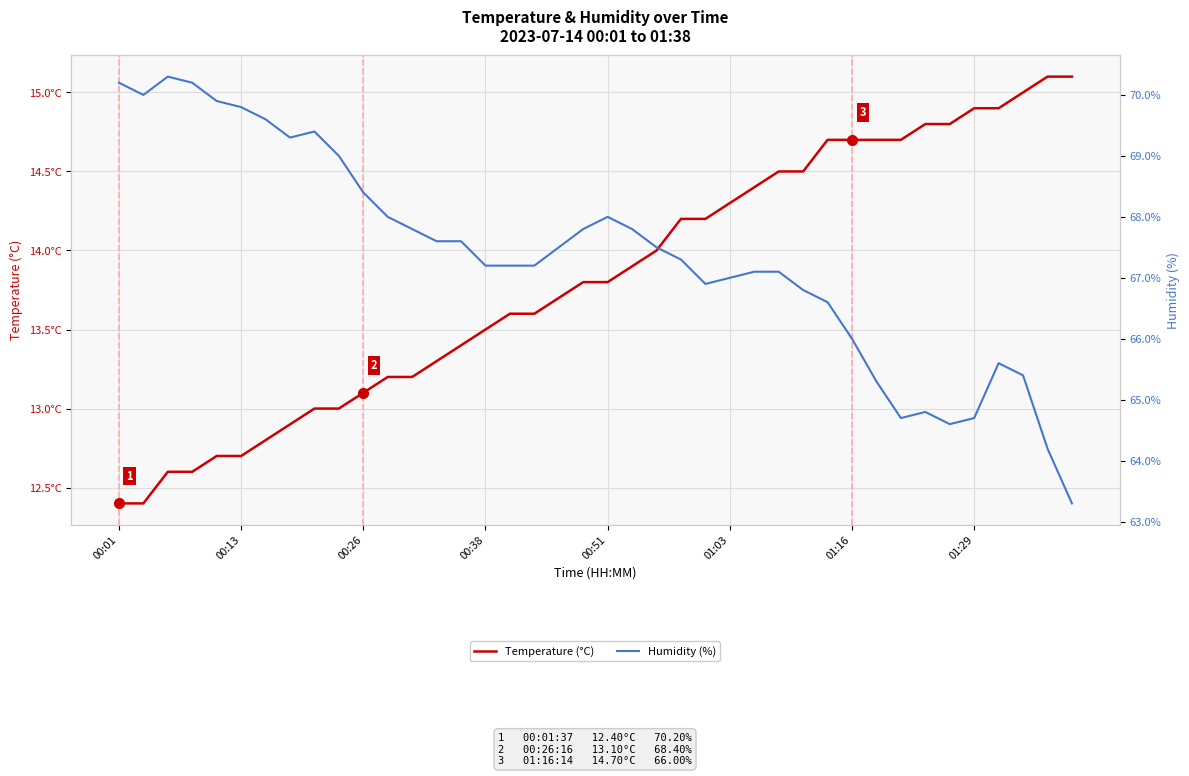

Reading left to right, extract all data points from this chart.

Temperature (°C): 12.4	12.4	12.6	12.6	12.7	12.7	12.8	12.9	13.0	13.0	13.1	13.2	13.2	13.3	13.4	13.5	13.6	13.6	13.7	13.8	13.8	13.9	14.0	14.2	14.2	14.3	14.4	14.5	14.5	14.7	14.7	14.7	14.7	14.8	14.8	14.9	14.9	15.0	15.1	15.1
Humidity (%): 70.2	70.0	70.3	70.2	69.9	69.8	69.6	69.3	69.4	69.0	68.4	68.0	67.8	67.6	67.6	67.2	67.2	67.2	67.5	67.8	68.0	67.8	67.5	67.3	66.9	67.0	67.1	67.1	66.8	66.6	66.0	65.3	64.7	64.8	64.6	64.7	65.6	65.4	64.2	63.3